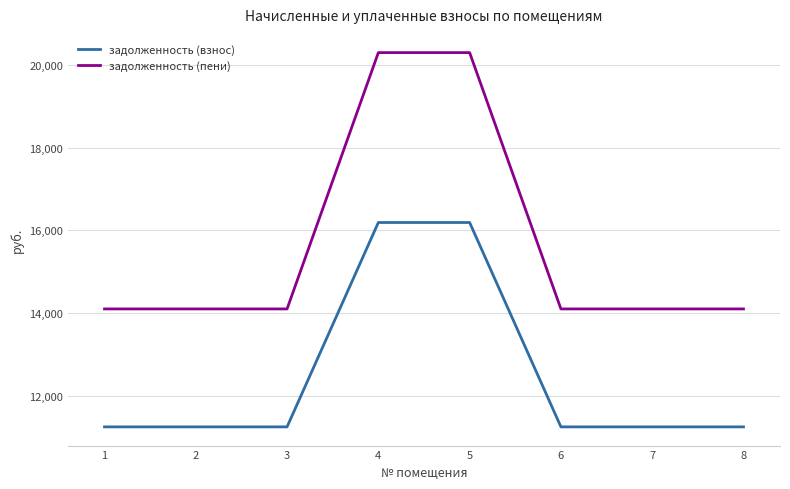

What is the maximum value for задолженность (взнос)?

16192.3